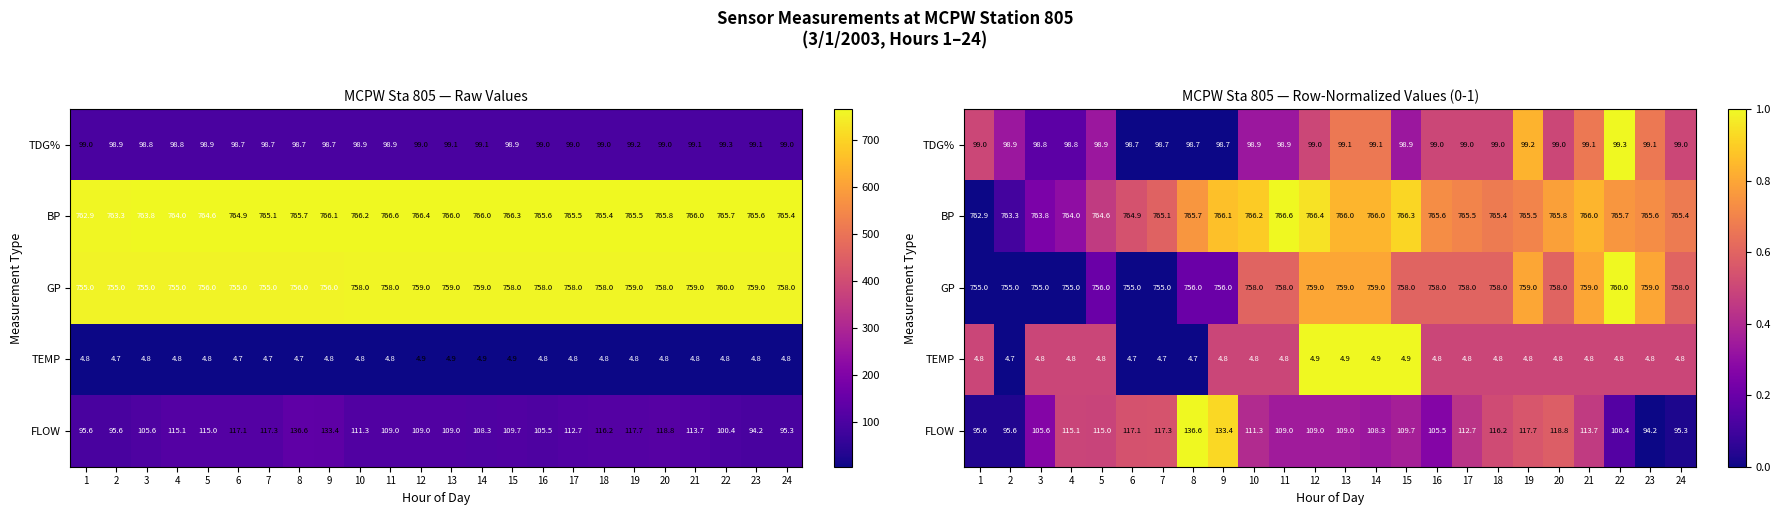

At which category is the sum across all series the highest?

13